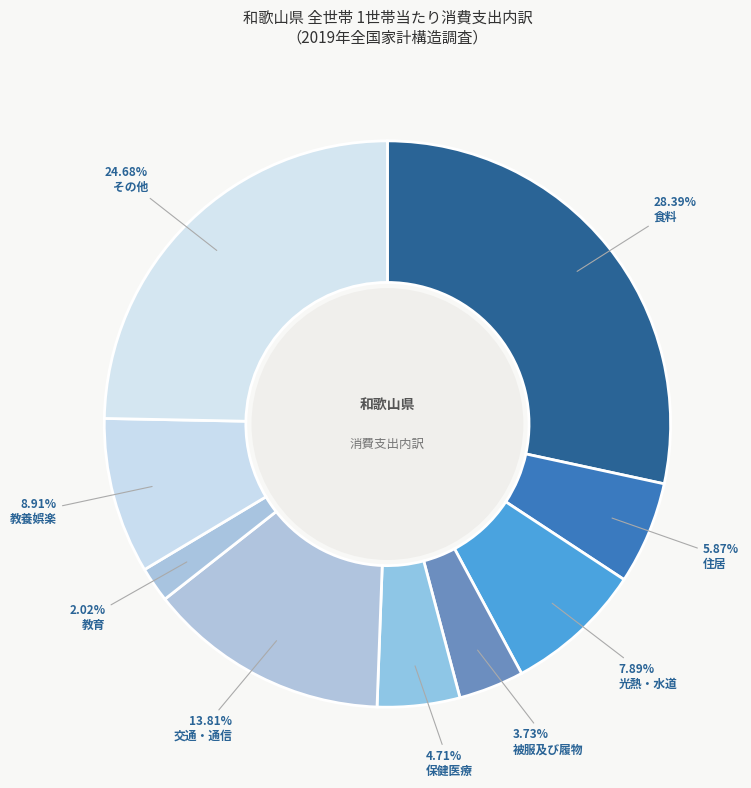

To the nearest percent, what is the average slice percentage?

11%